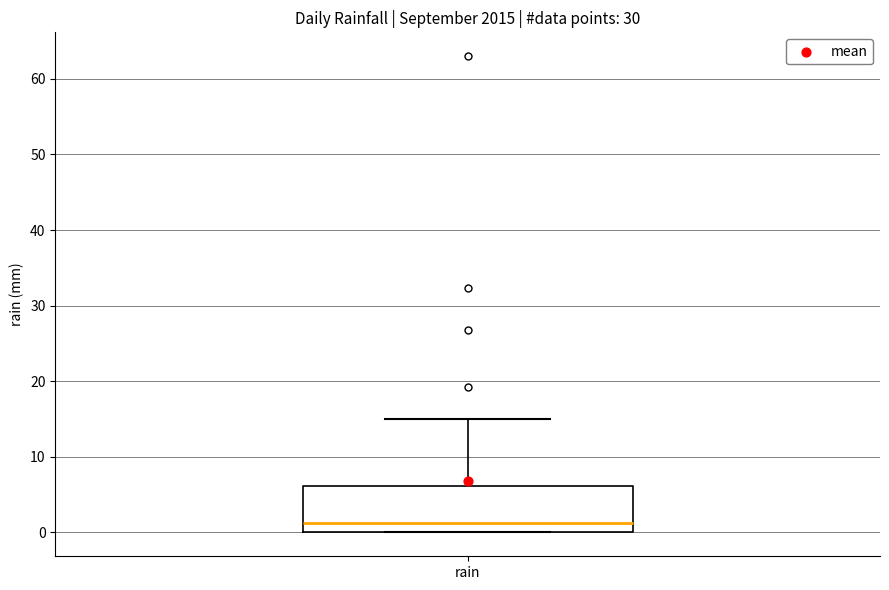

Where does the upper whisker of the box for rain end on the y-axis? The values are not printed on the chart, so give them approximately, as read against the axis.

15